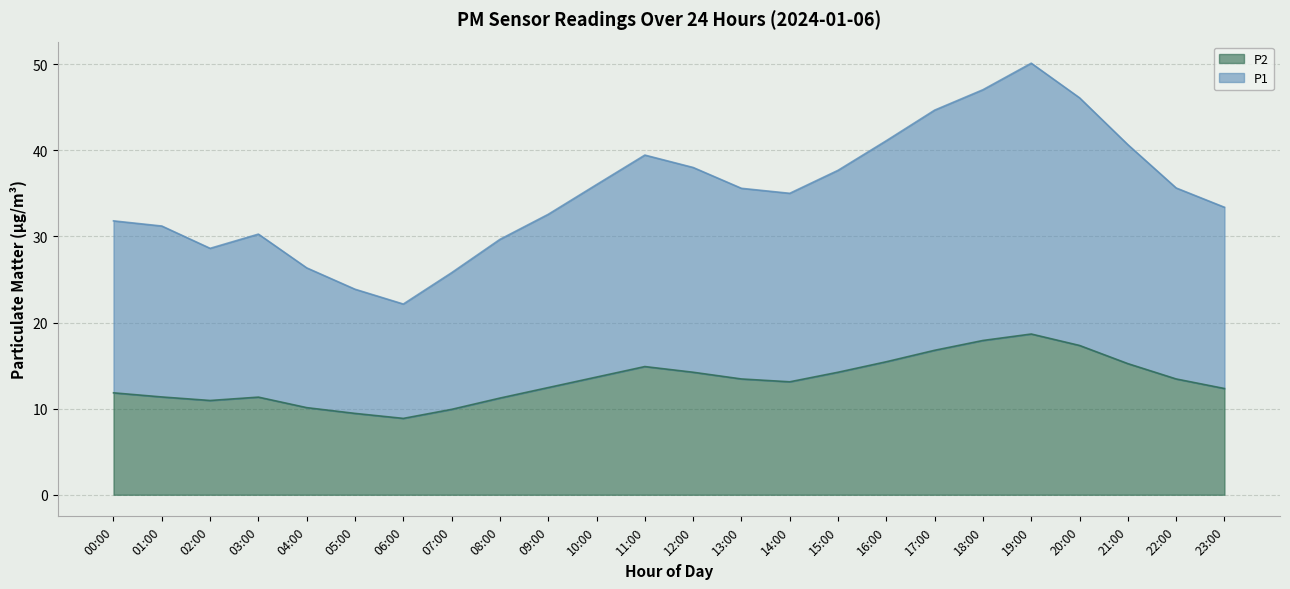

Reading right to left, what are all the values shown in this chart?

P1: 33.4	35.6	40.7	46.1	50.1	47.0	44.7	41.1	37.7	35.0	35.6	38.0	39.5	36.0	32.6	29.7	25.8	22.1	23.9	26.4	30.3	28.6	31.2	31.8
P2: 12.3	13.4	15.2	17.3	18.7	17.9	16.8	15.4	14.2	13.1	13.4	14.2	14.9	13.7	12.4	11.2	9.9	8.9	9.4	10.1	11.3	10.9	11.4	11.8